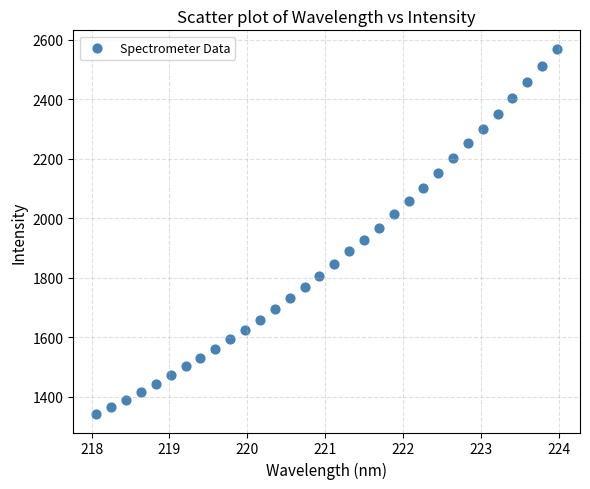

What is the range of Y values (max minus min)?

1228.2